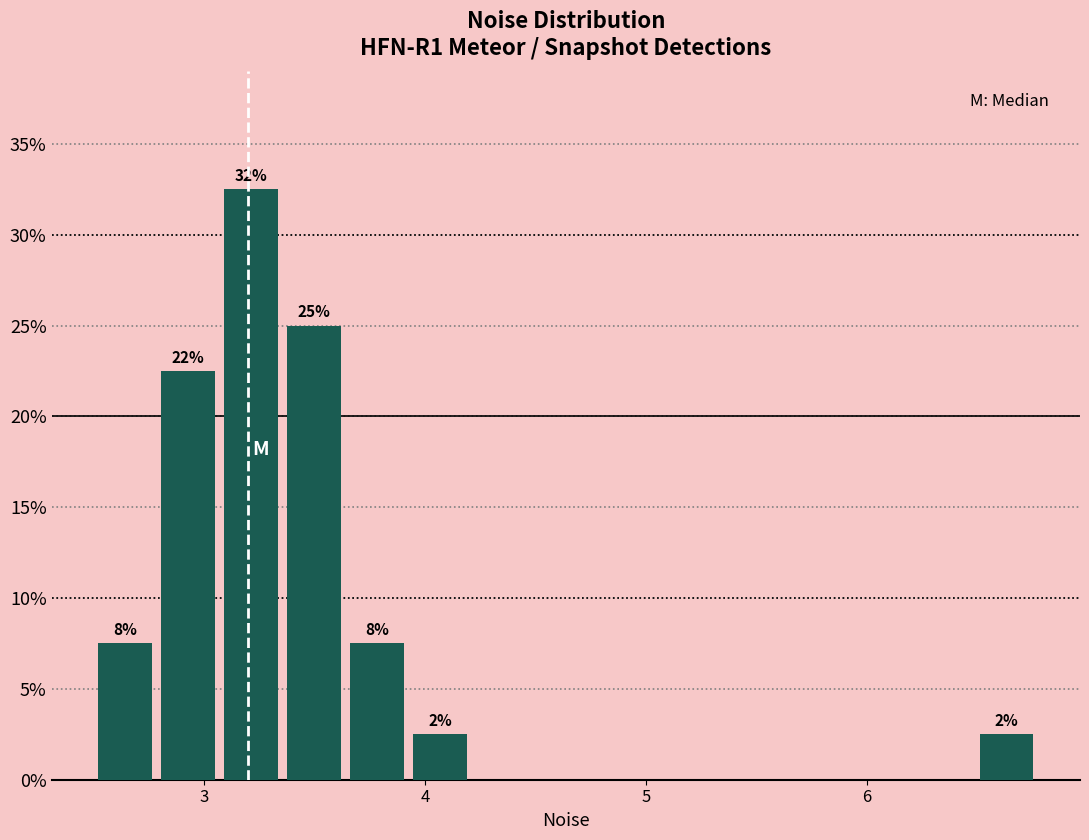

Around what value on the x-axis is the tallest bar? Give the approximate position of its centre, as read against the axis.

3.2